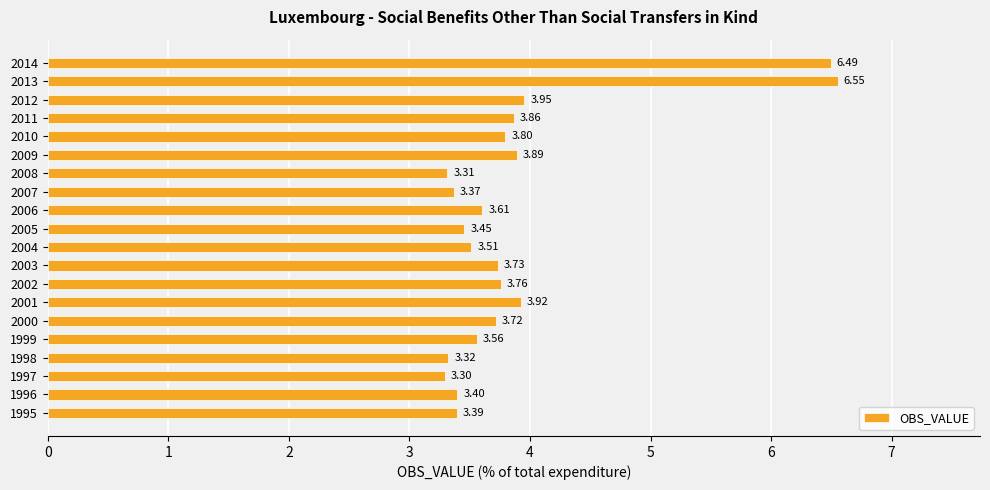

Where is the data nearest to the value 4?

2012